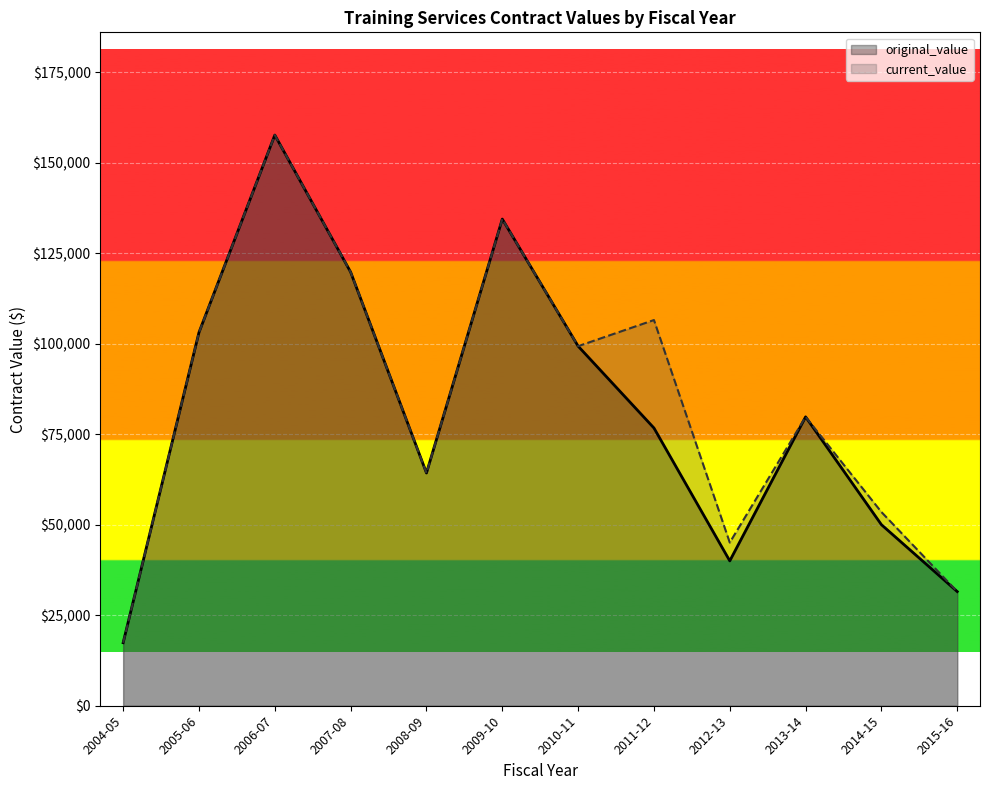

Reading left to right, what are all the values shown in this chart?

original_value: 17405.3	103100.0	157600.0	119761.0	64275.0	134400.0	99300.0	76700.0	40000.0	79780.0	50000.0	31525.0
current_value: 17405.3	103100.0	157600.0	119761.0	64275.0	134400.0	99300.0	106512.5	45062.5	79780.0	53491.1	31525.0